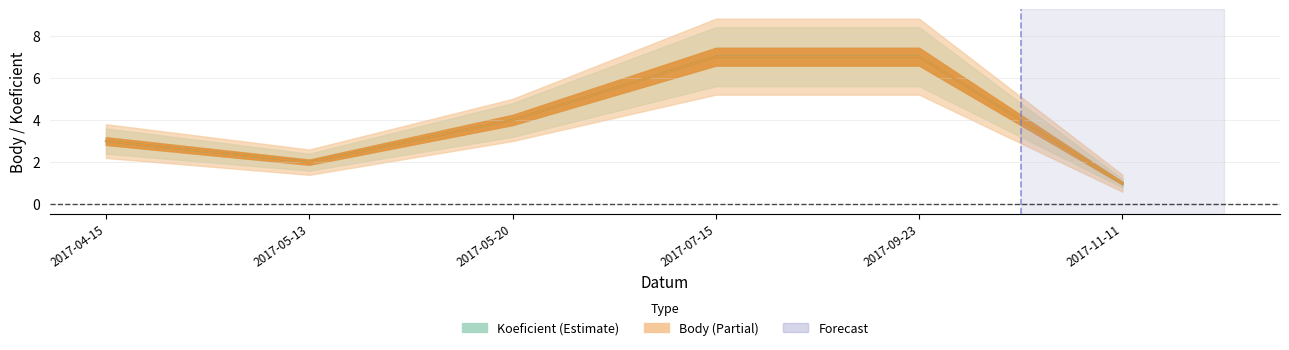

What is the average value of the Body_upper series?

5.1